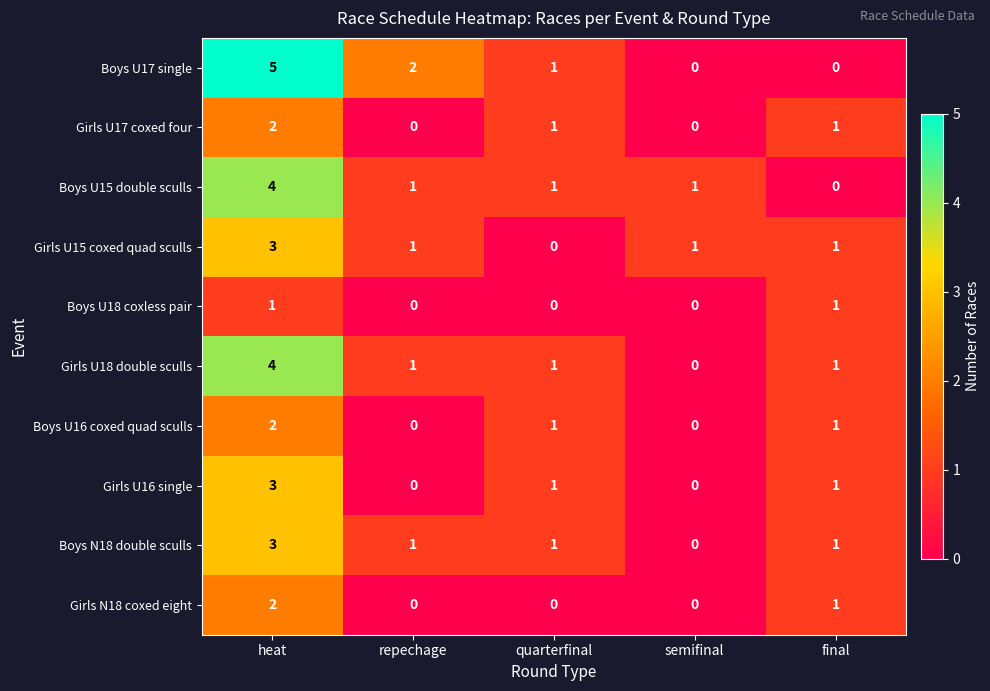

Where is Boys U17 single nearest to the value 2?

repechage